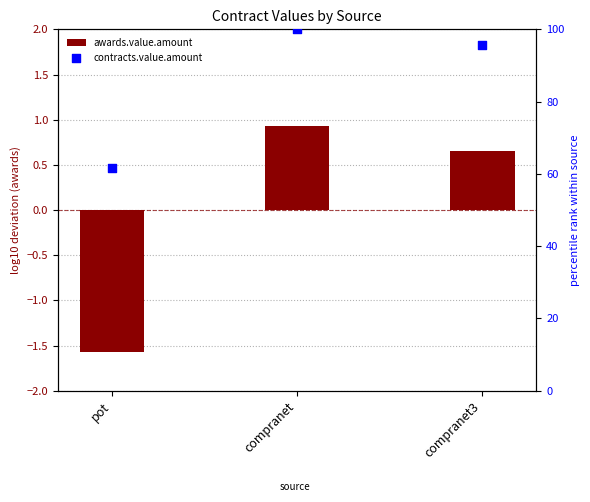

At which category is the sum across all series the highest?

compranet